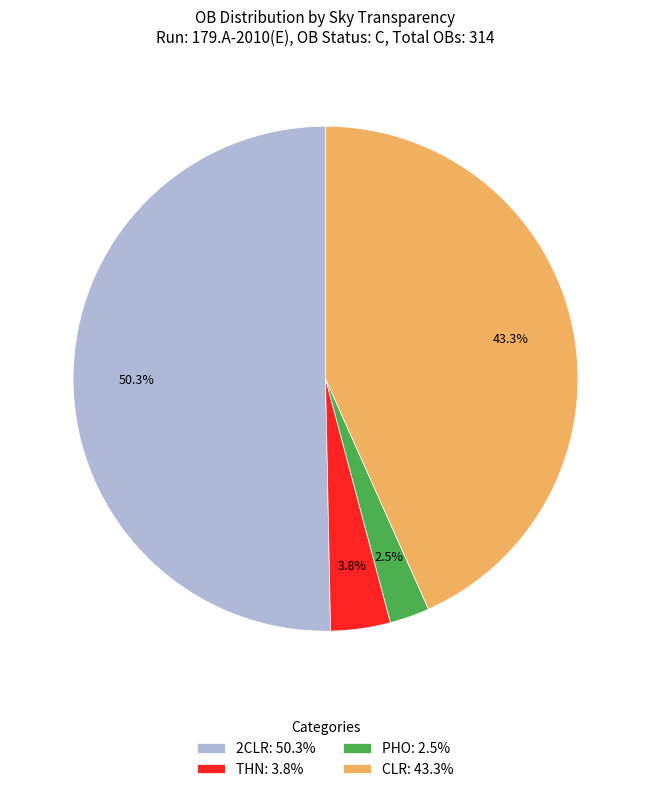

Rank the categories by value from highest to lowest.

2CLR: 50.3%, CLR: 43.3%, THN: 3.8%, PHO: 2.5%